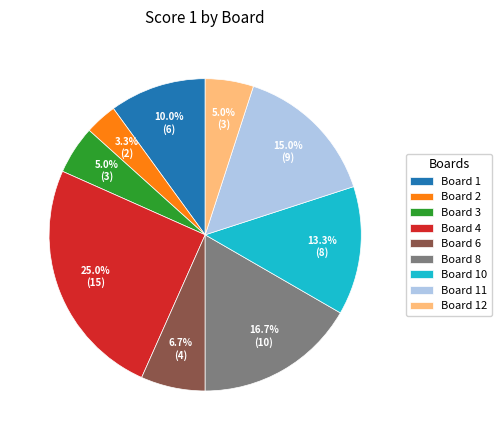

To the nearest percent, what is the combined percentage of Board 4 and Board 11?

40%